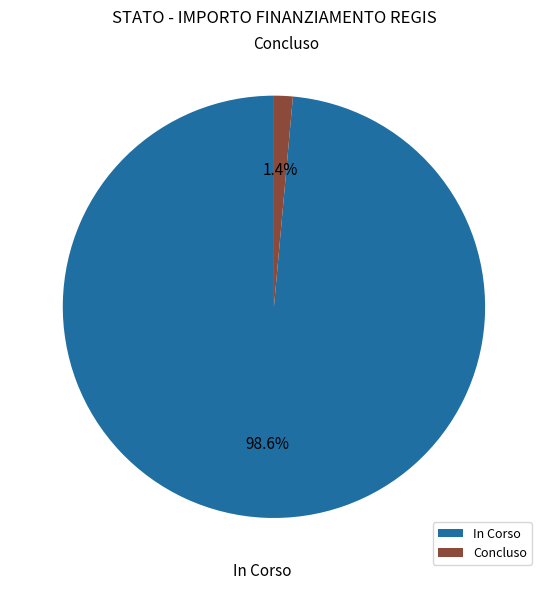

Between In Corso and Concluso, which is larger?

In Corso